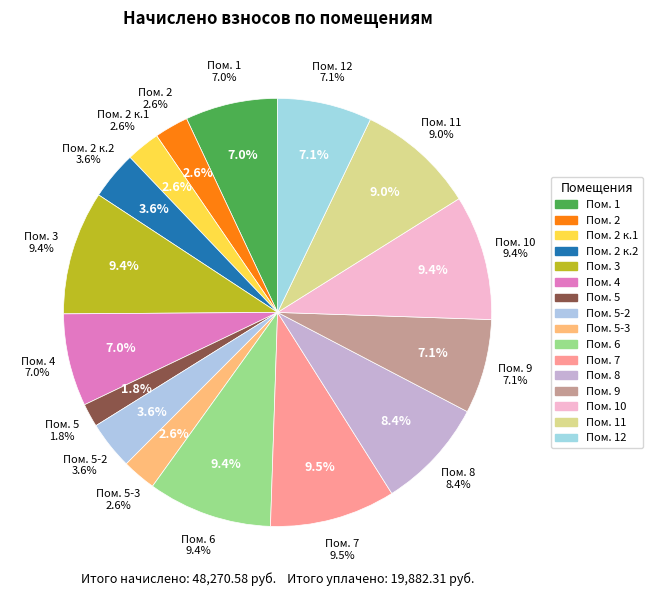

To the nearest percent, what is the average slice percentage?

6%